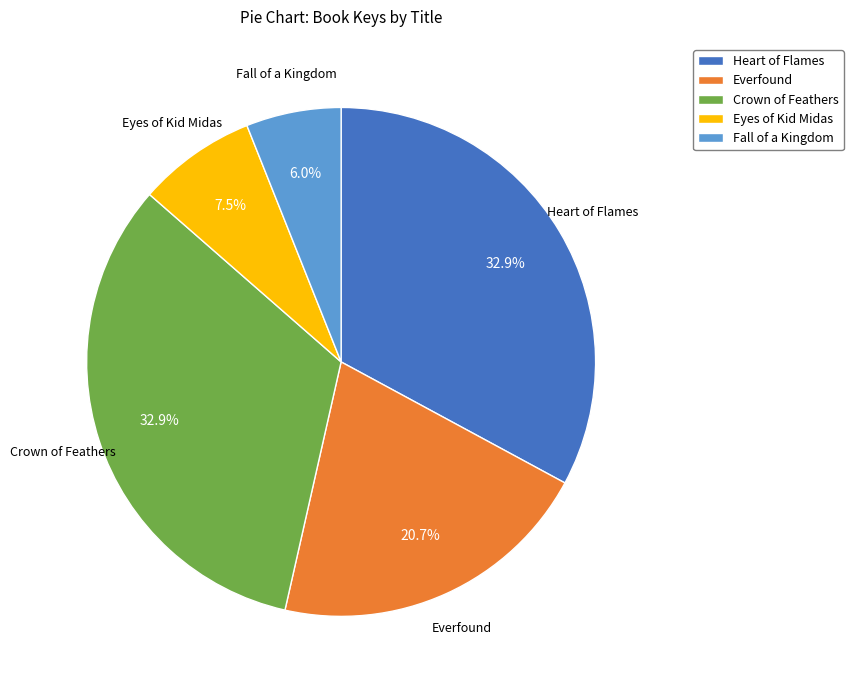

How many slices are in this pie chart?

5